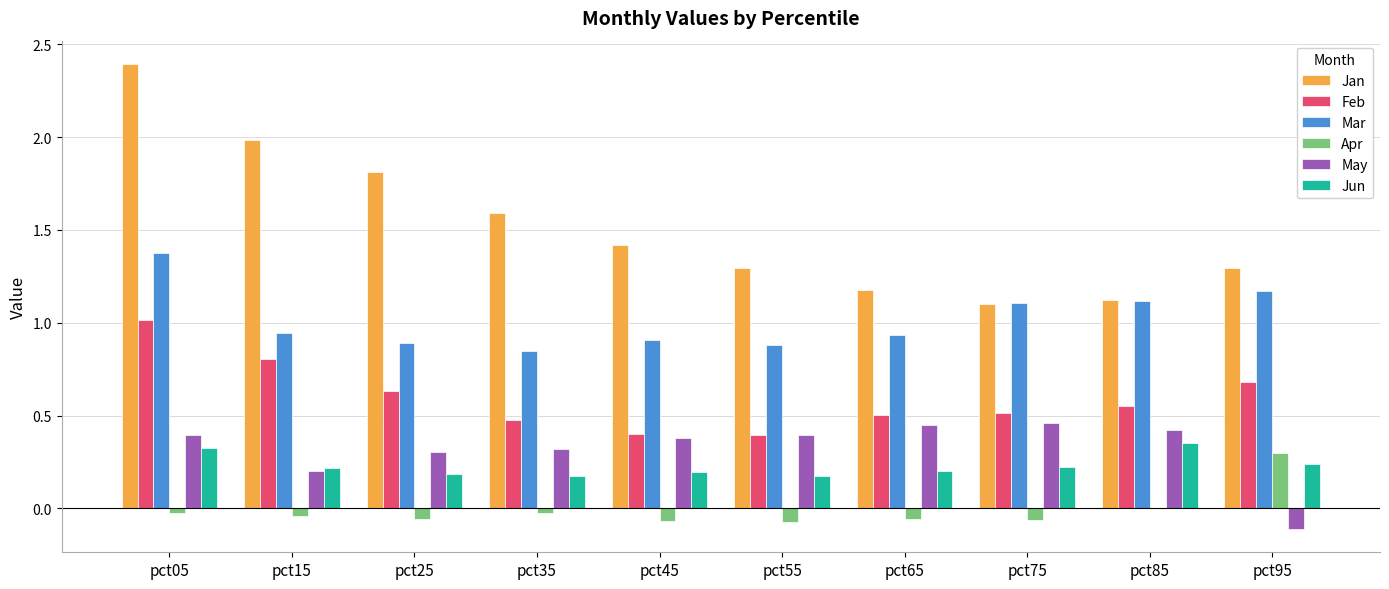

Which series has the widest spread of values?

Jan